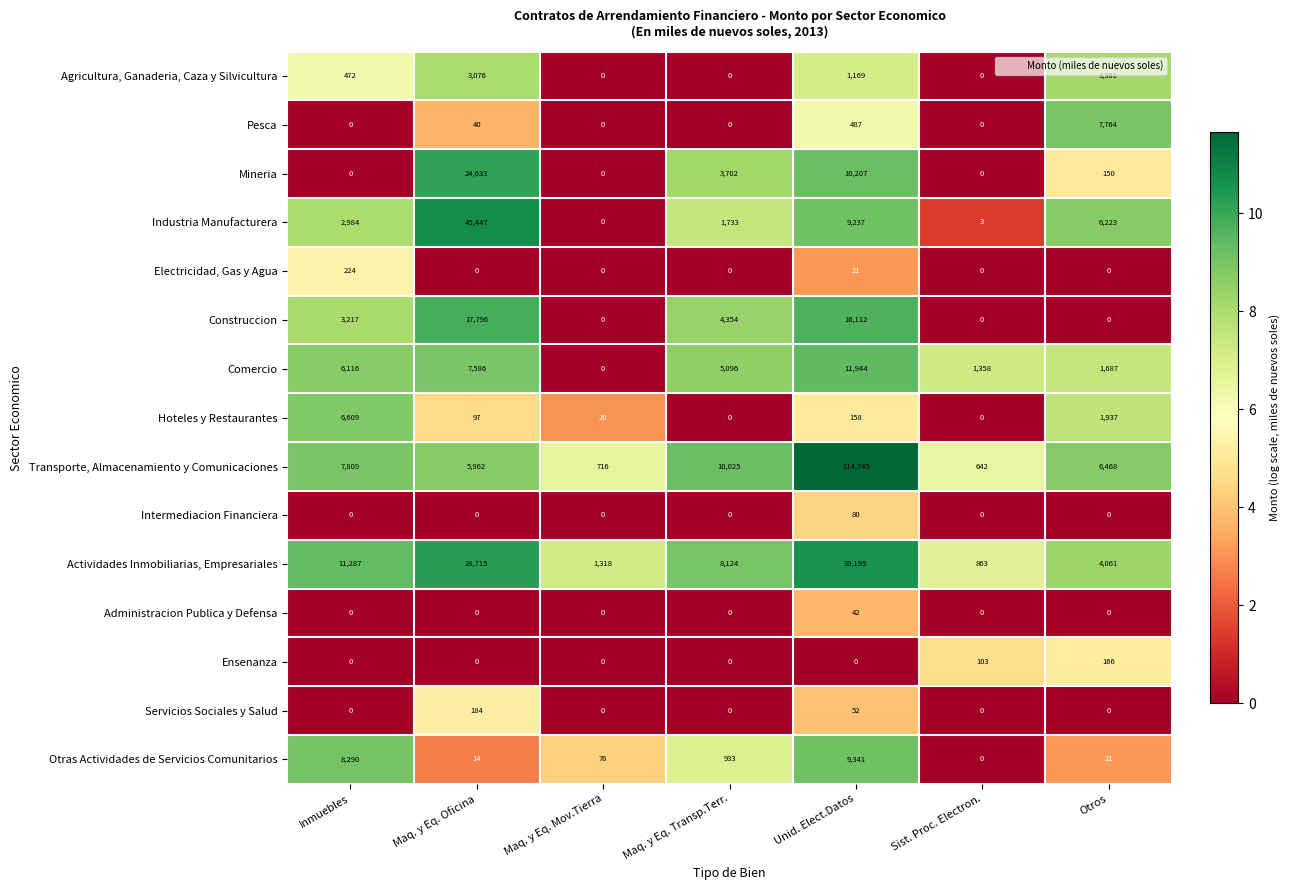

Which series changed the most between Inmuebles and Maq. y Eq. Mov.Tierra?

Actividades Inmobiliarias, Empresariales